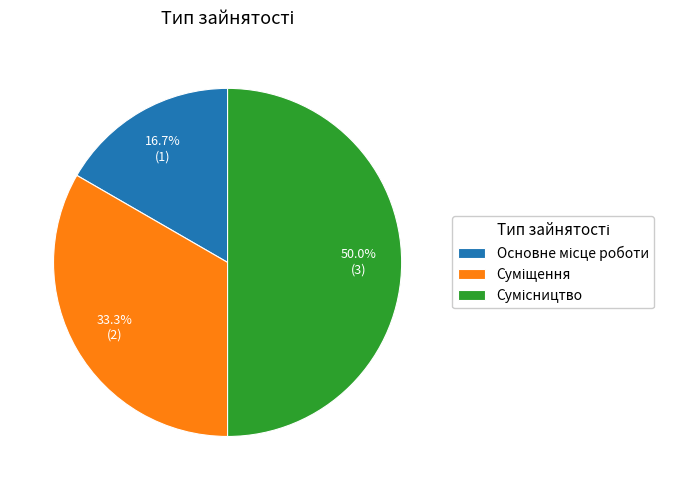

What is the largest slice in the pie chart?

Сумісництво